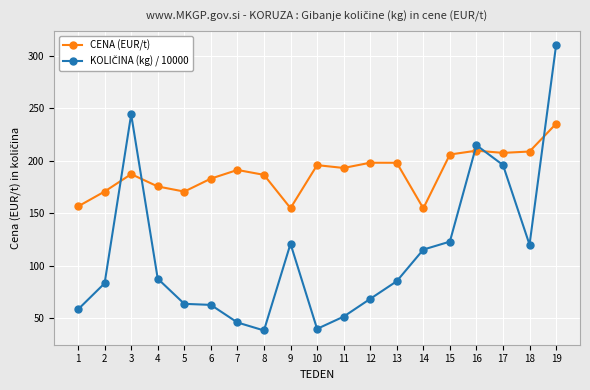

How many lines are shown in the chart?

2